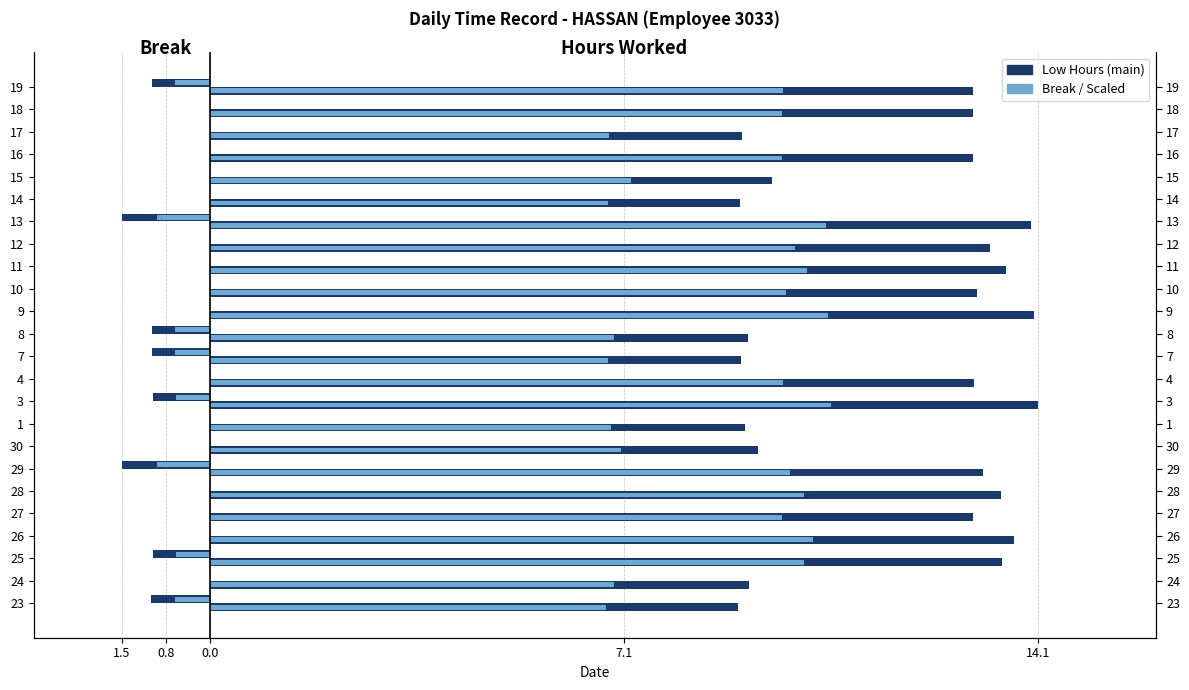

At how many categories does at least one series exceed 12?

15